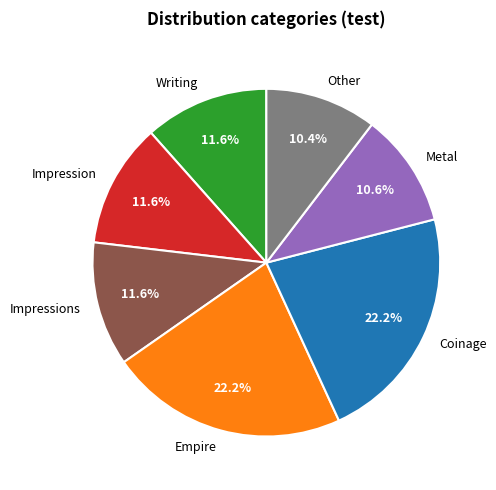

Is there any slice that represents more than half of the pie?

No